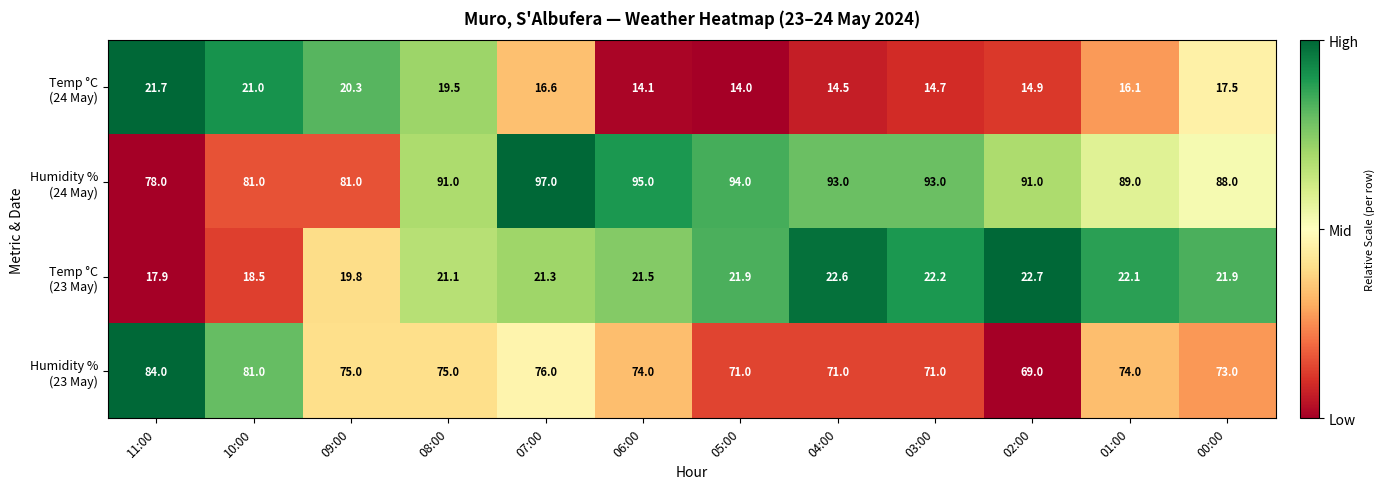

What is the total value across all series at 11:00?

201.6